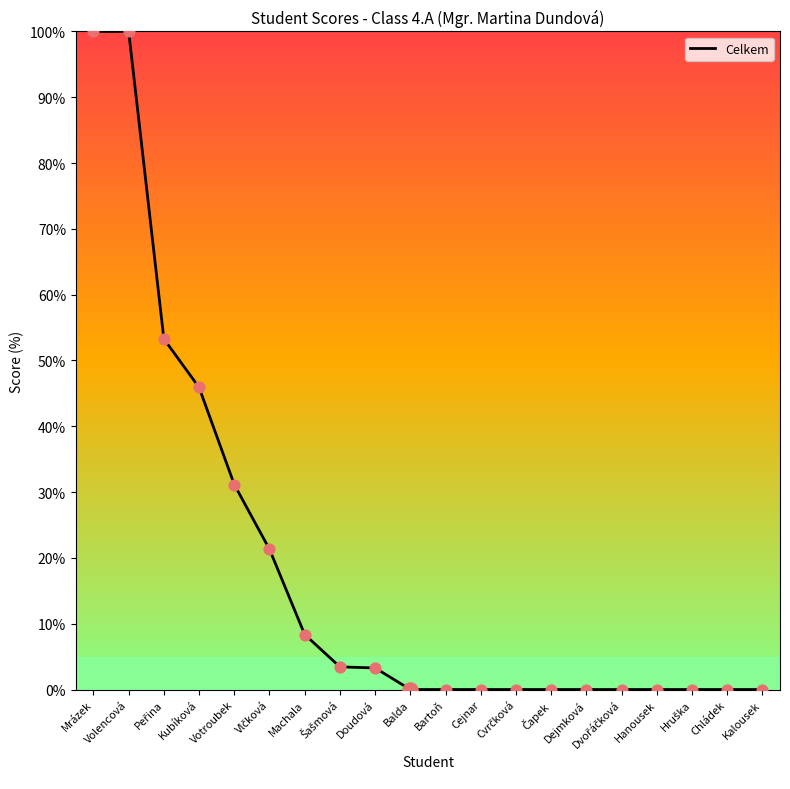

What is the change in value from Mrázek to Machala?

-91.6